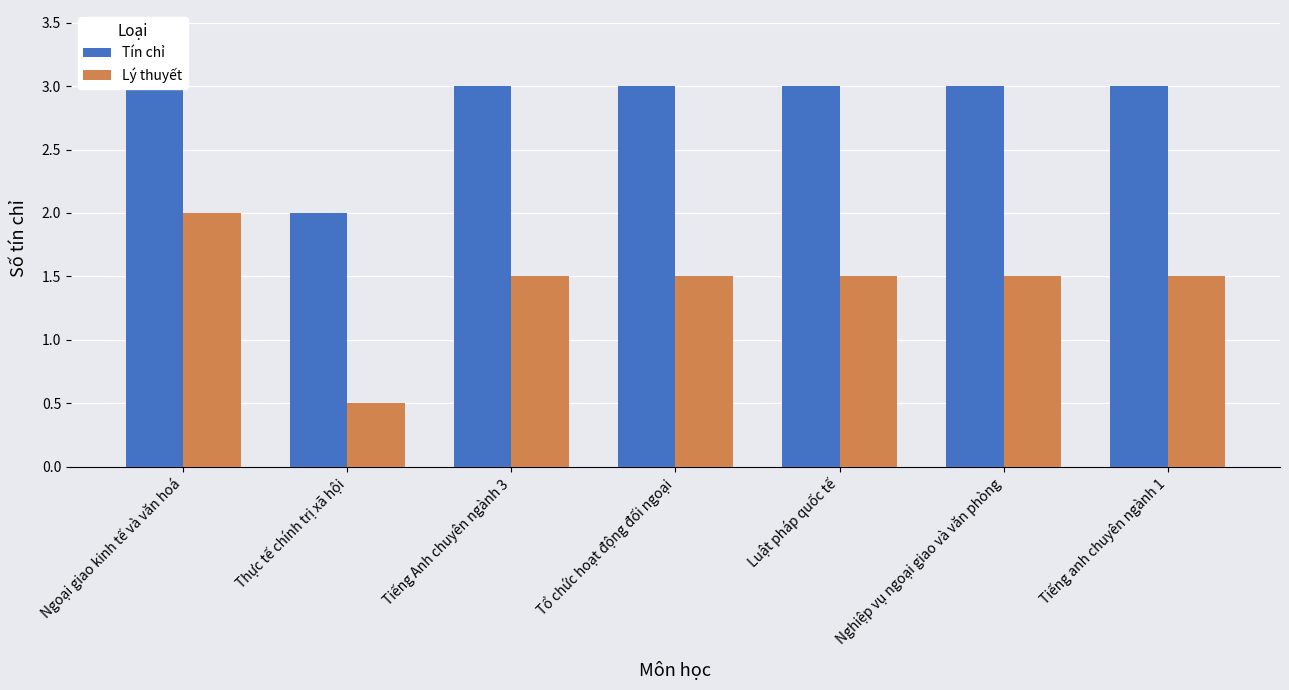

What is the approximate value of Lý thuyết at Nghiệp vụ ngoại giao và văn phòng?

1.5